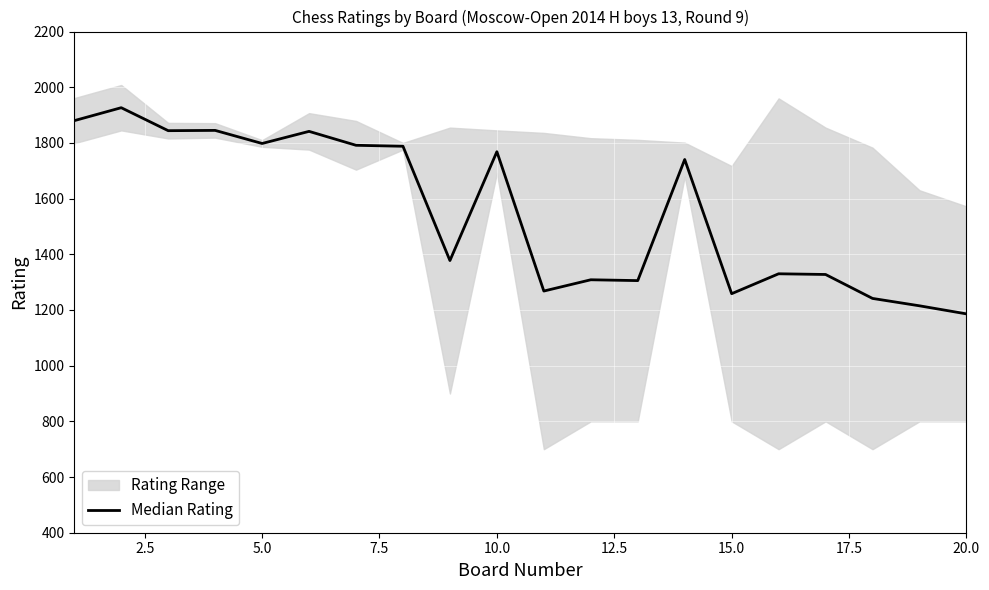

Is it true that the value at 15 is 616.0?

False